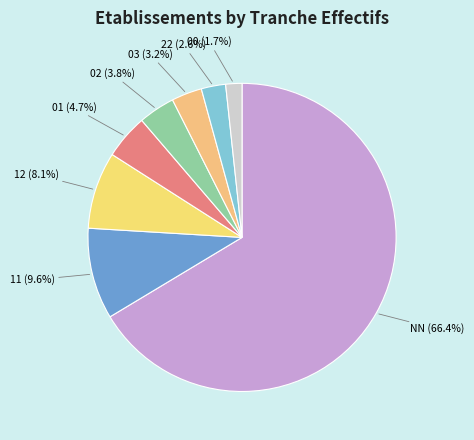

Which has a higher value, 02 or NN?

NN